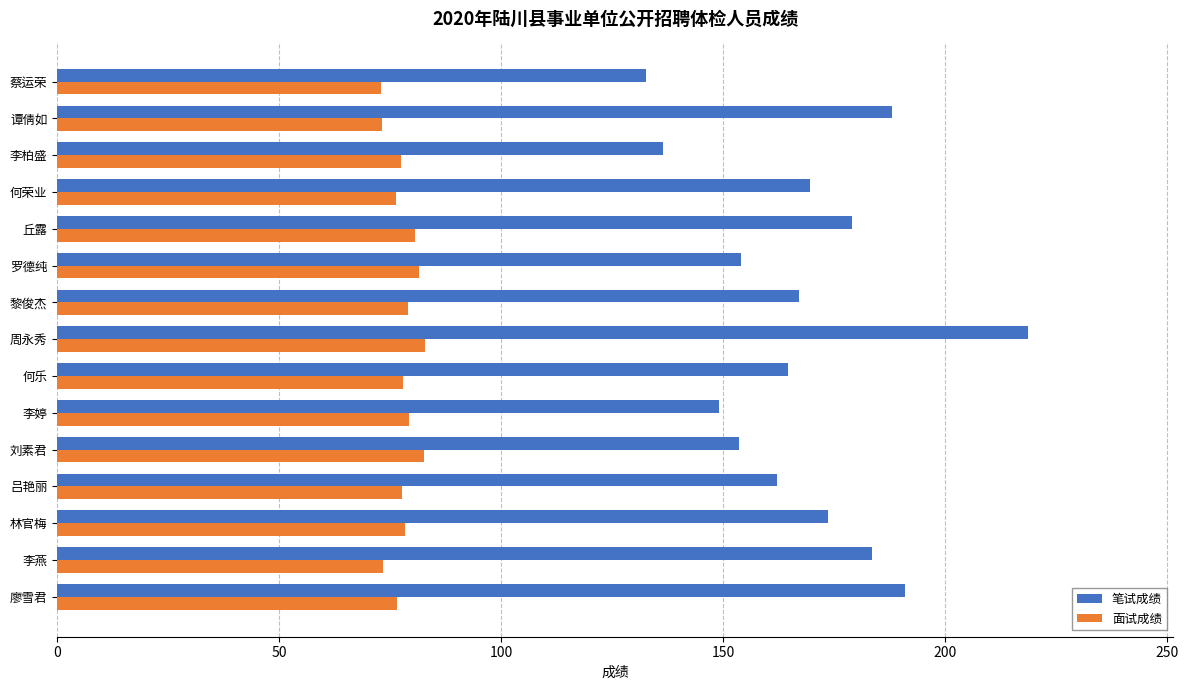

Is it true that 面试成绩 equals 40.3 at 刘素君?

False